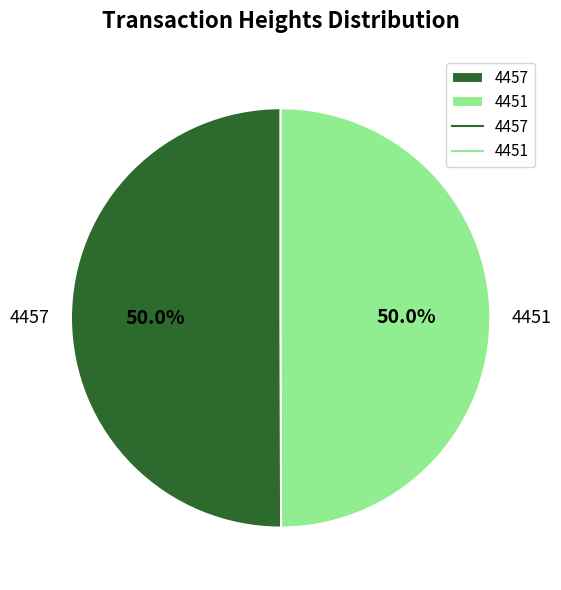

What is the ratio of the value at 4451 to the value at 4457?

1.0